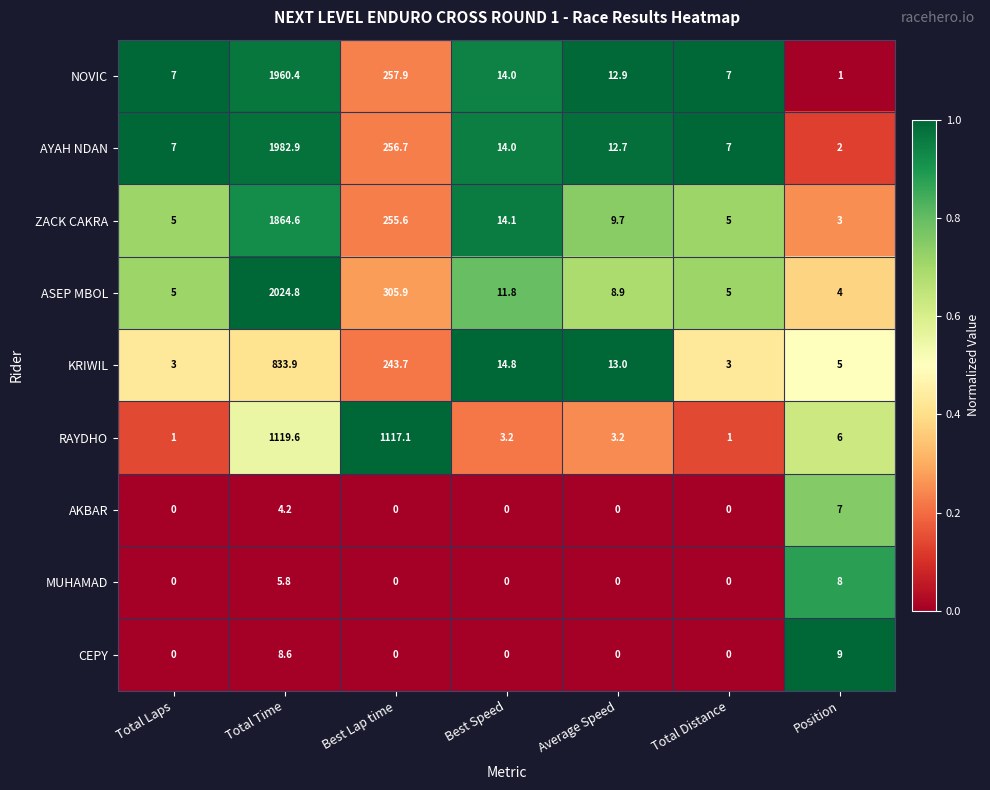

What is the sum of all RAYDHO values?

2251.1